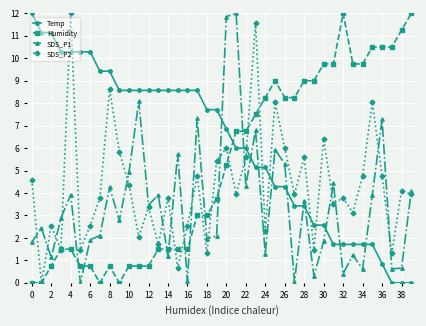

Which series has the largest total across all categories?

Temp